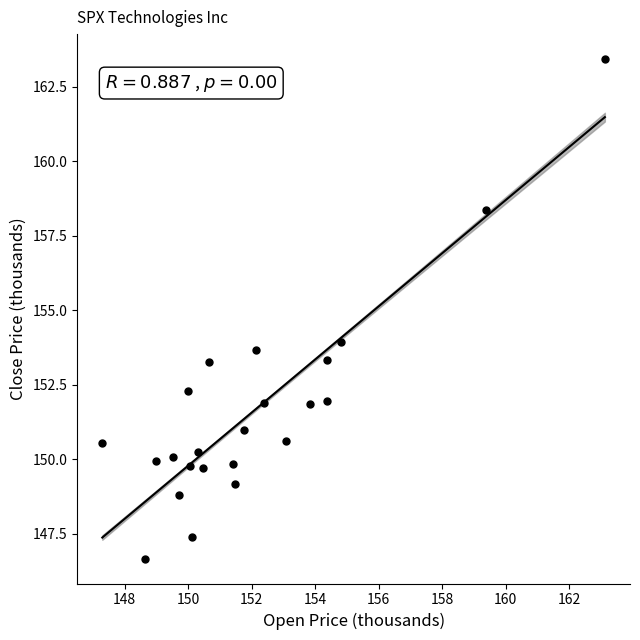

What Y value in the scatter plot is closest to 155?

153.9